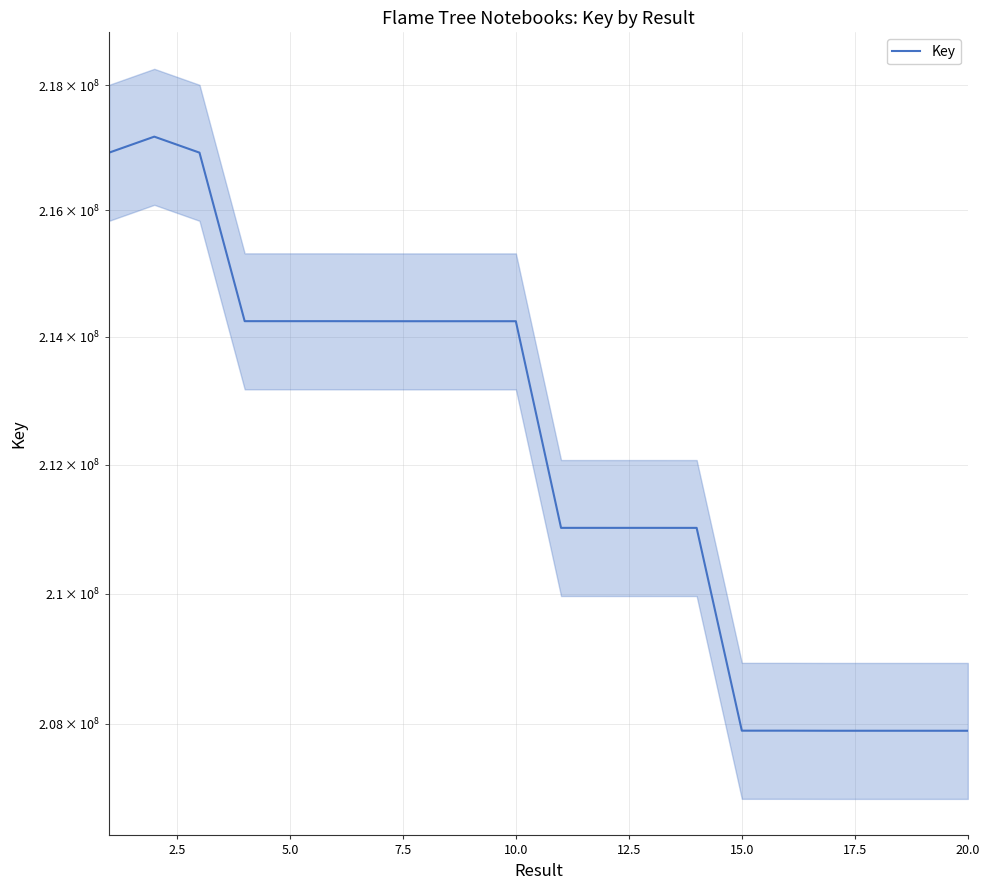

How many lines are shown in the chart?

1